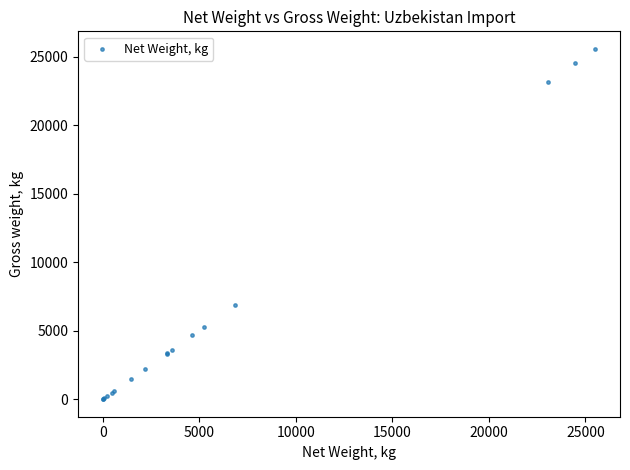

What Y value in the scatter plot is closest to 12784?

6880.0